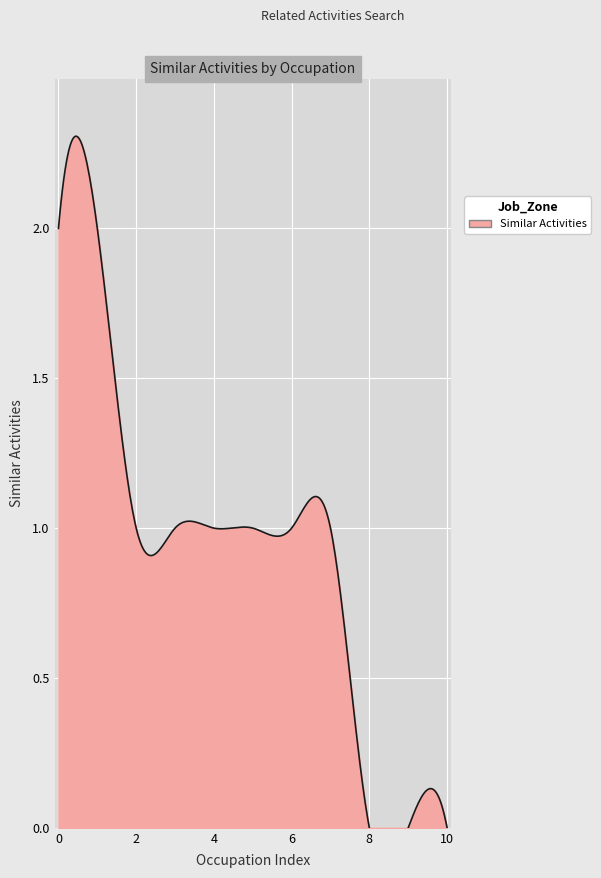

Count the values in the range 0 to 1.

9